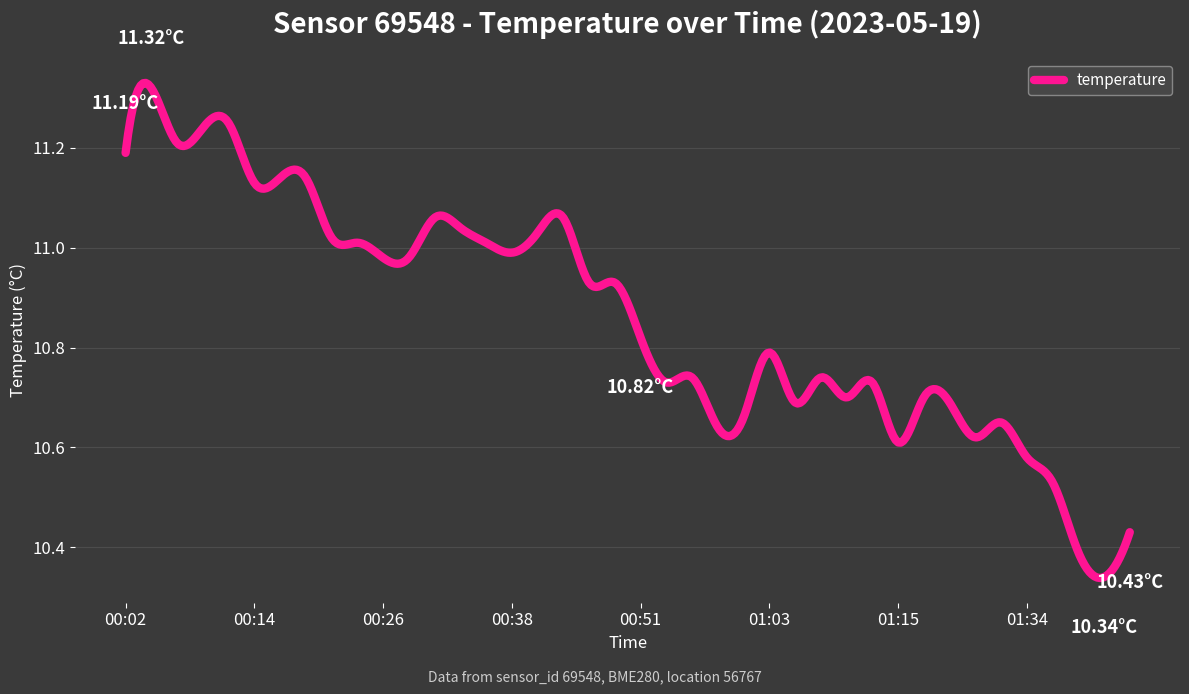

What is the difference between the maximum and minimum values?

1.0